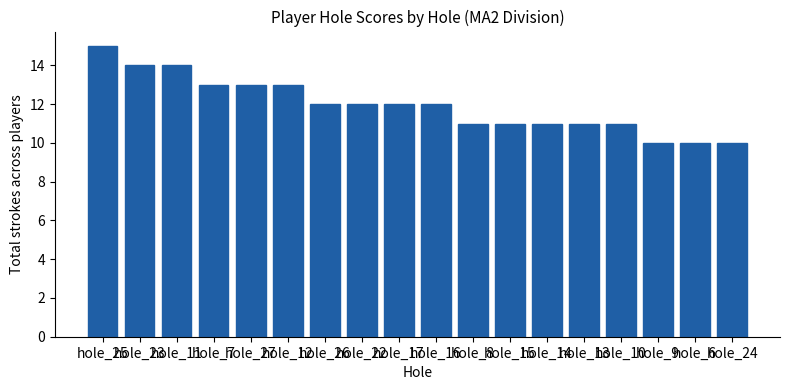

What is the sum of the values at hole_9 and hole_25?

25